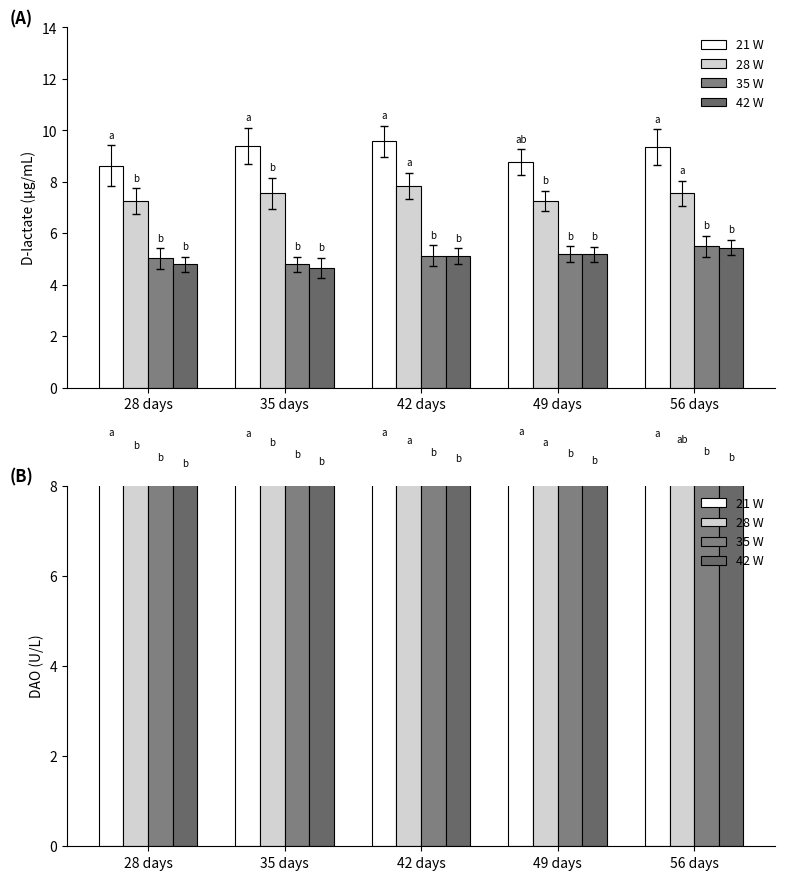

Which category has the lowest value across all series?

28 days